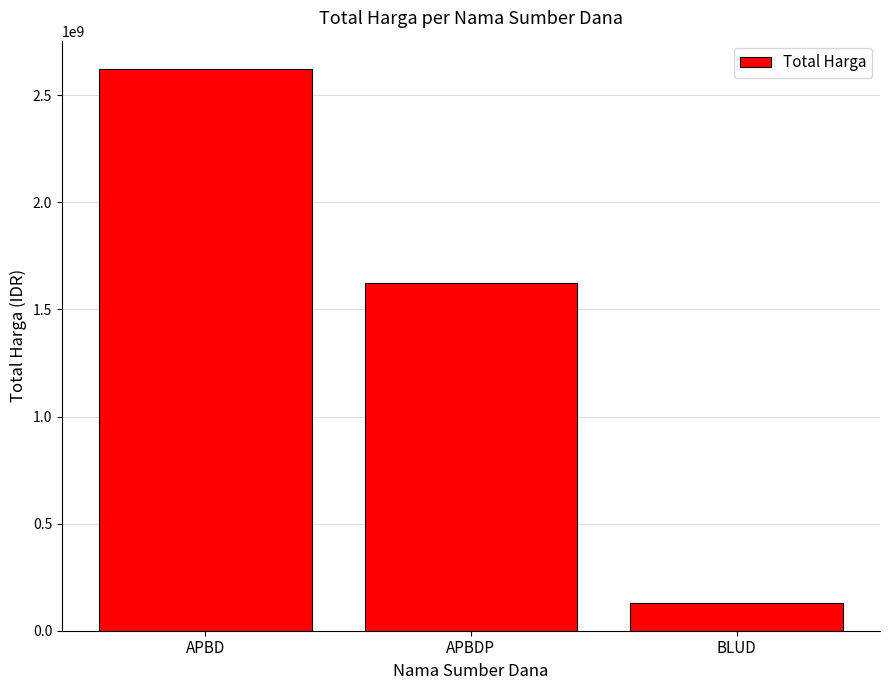

What is the ratio of the value at APBDP to the value at APBD?

0.6